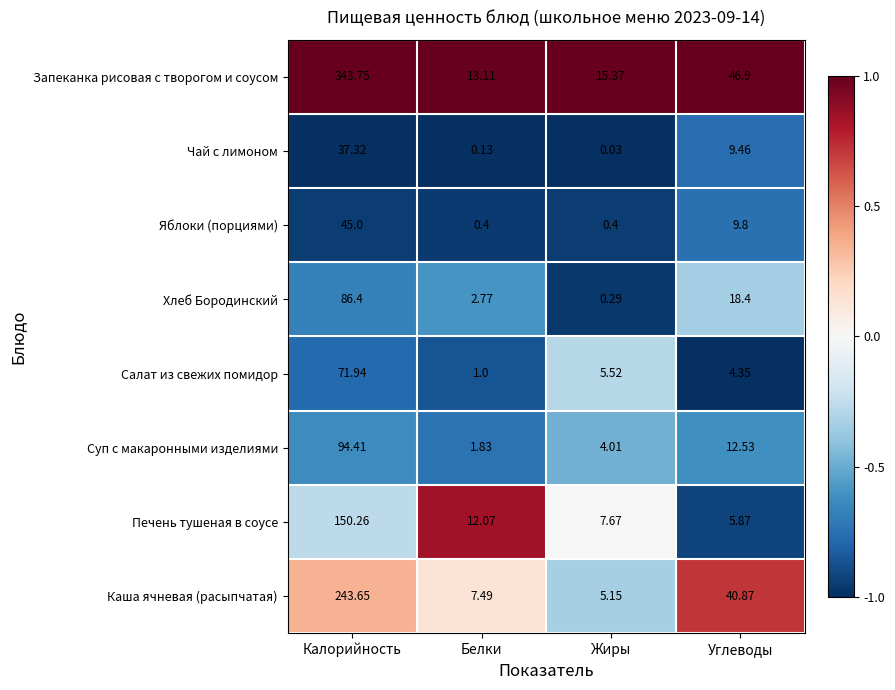

Which series has the largest range (max minus min)?

Запеканка рисовая с творогом и соусом